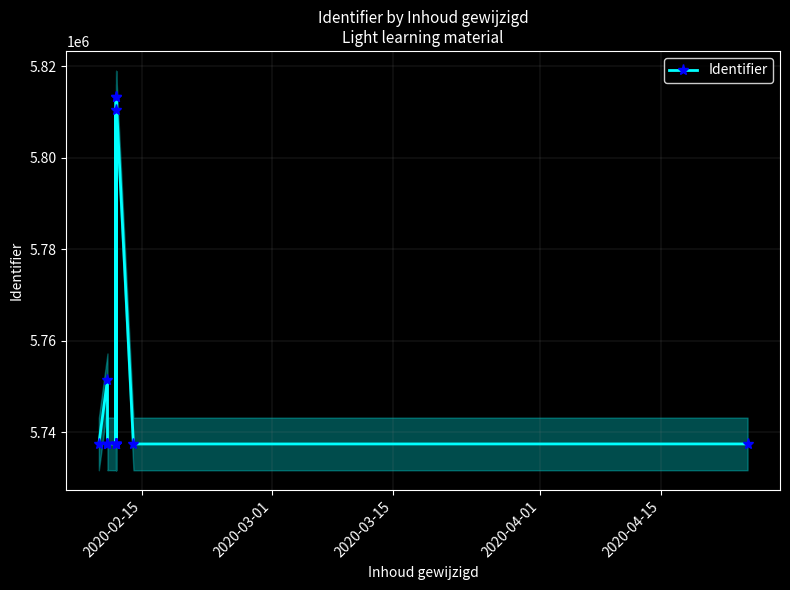

The value at 14 is 9020285. True or false?

False